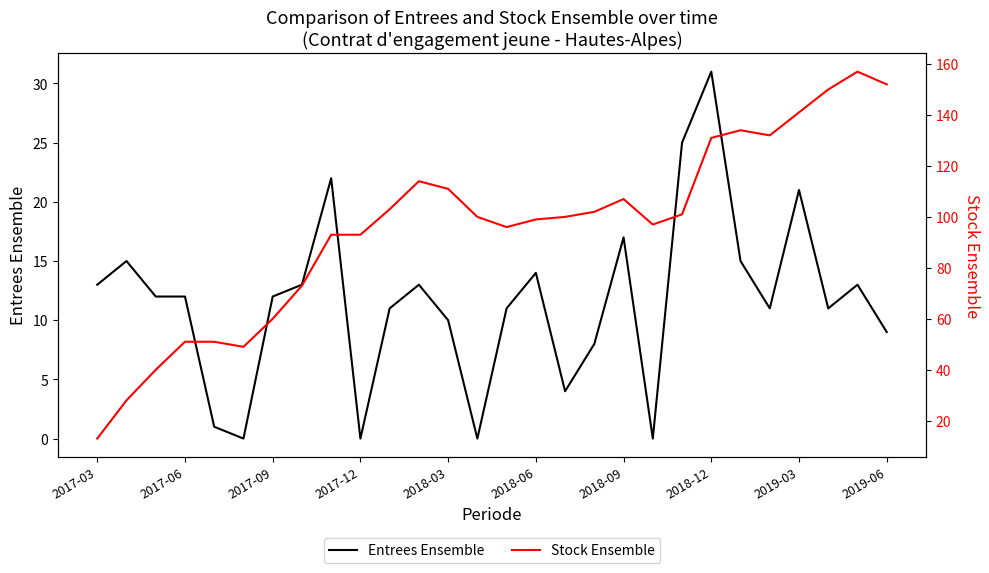

What is the maximum value for Entrees Ensemble?

31